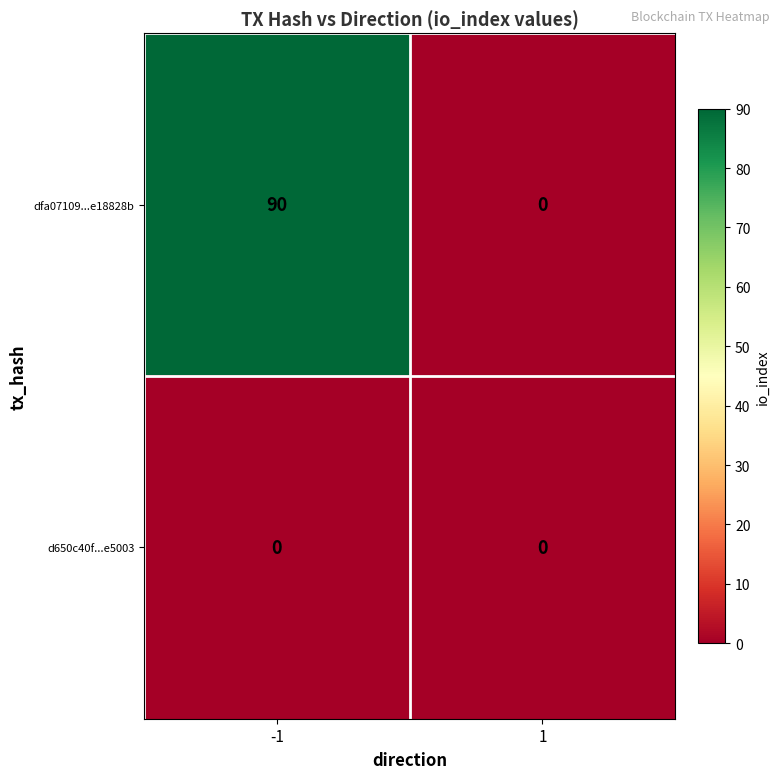

Between -1 and 1, which series saw the biggest shift?

dfa07109...e18828b